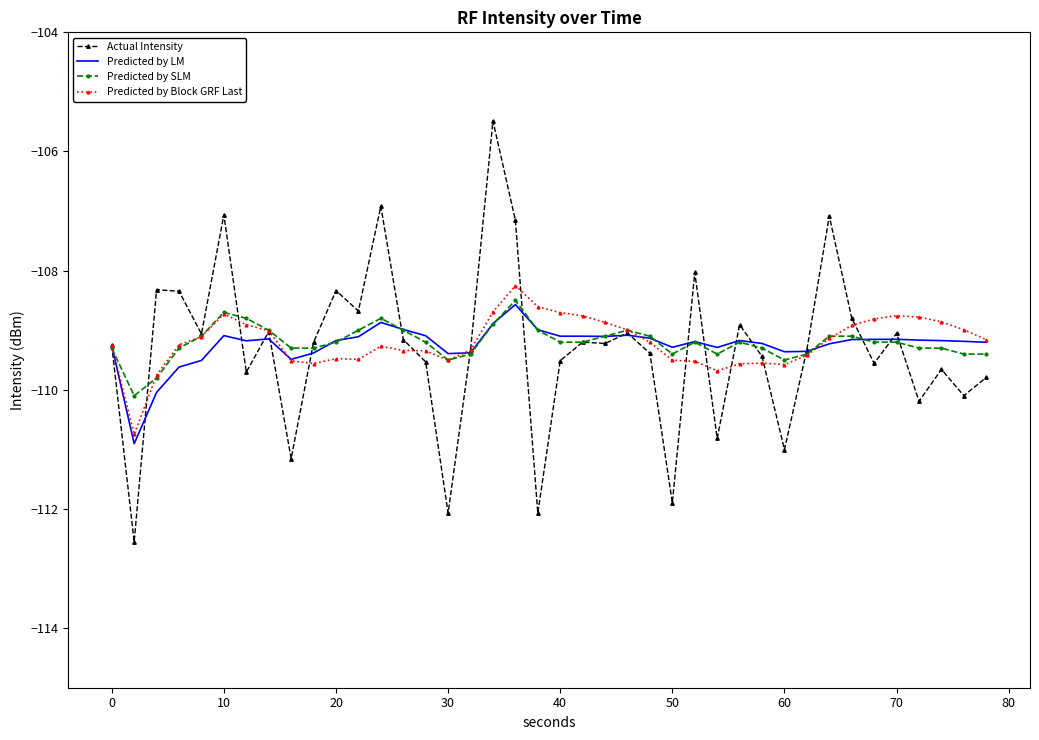

True or false: Predicted by SLM has more than 0 points higher than both neighbors.

True